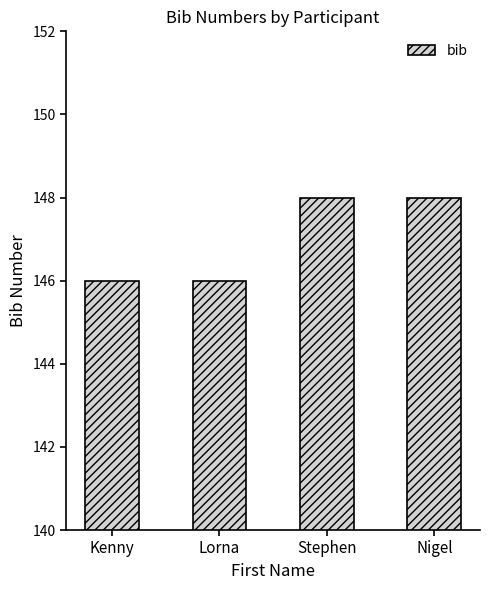

What value does the data have at Stephen?

148